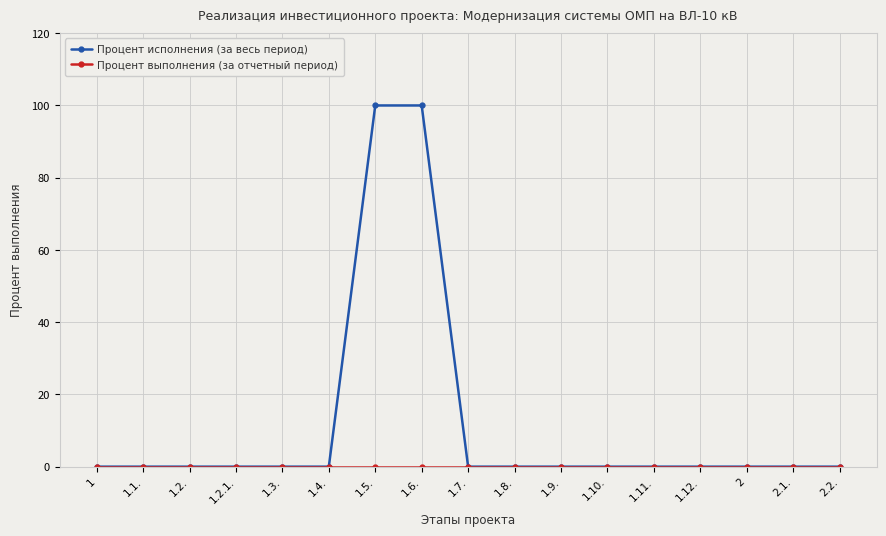

What is the label of the 8th point from the left?

1.6.